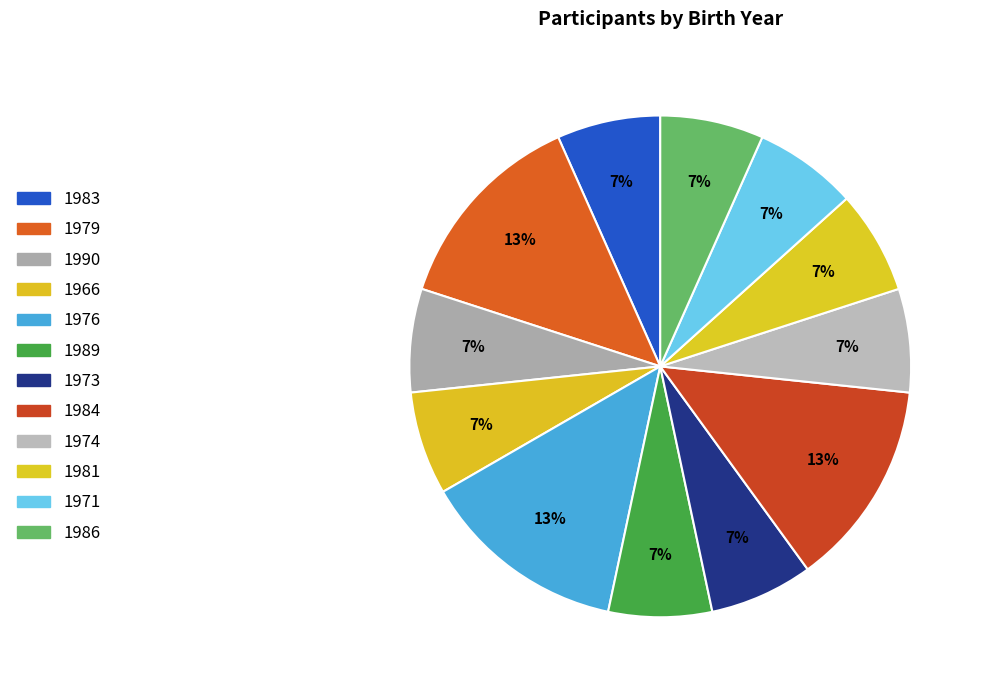

Approximately how many times larger is the value at 1971 compared to 1973?

1.0